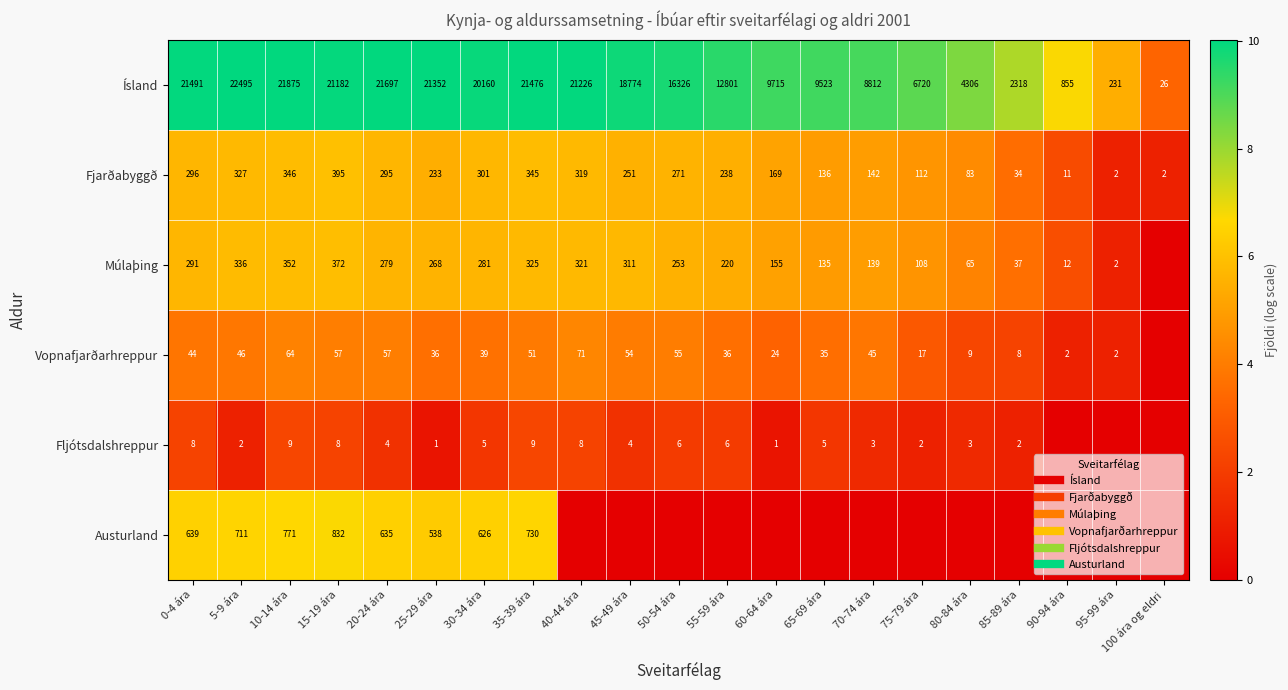

Where does the Fljótsdalshreppur series first go above 1?

0-4 ára